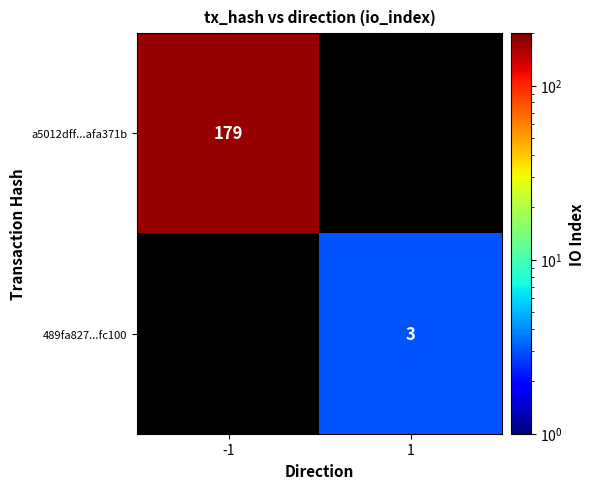

The value of 489fa827...fc100 at 1 is 1. True or false?

False